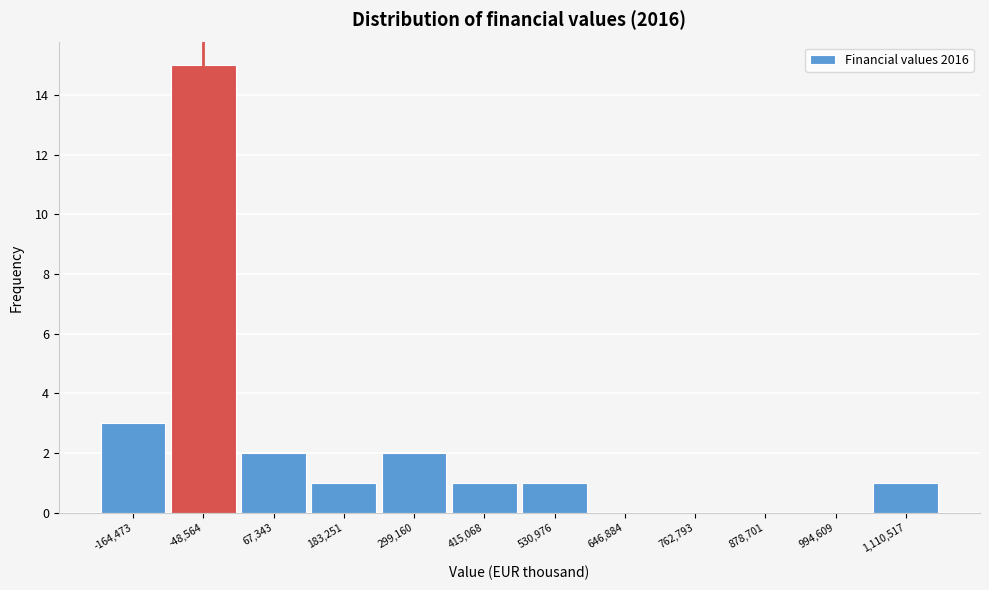

Reading right to left, list all the values displayed in this chart.

1,110,517=1	994,609=0	878,701=0	762,793=0	646,884=0	530,976=1	415,068=1	299,160=2	183,251=1	67,343=2	-48,564=15	-164,473=3